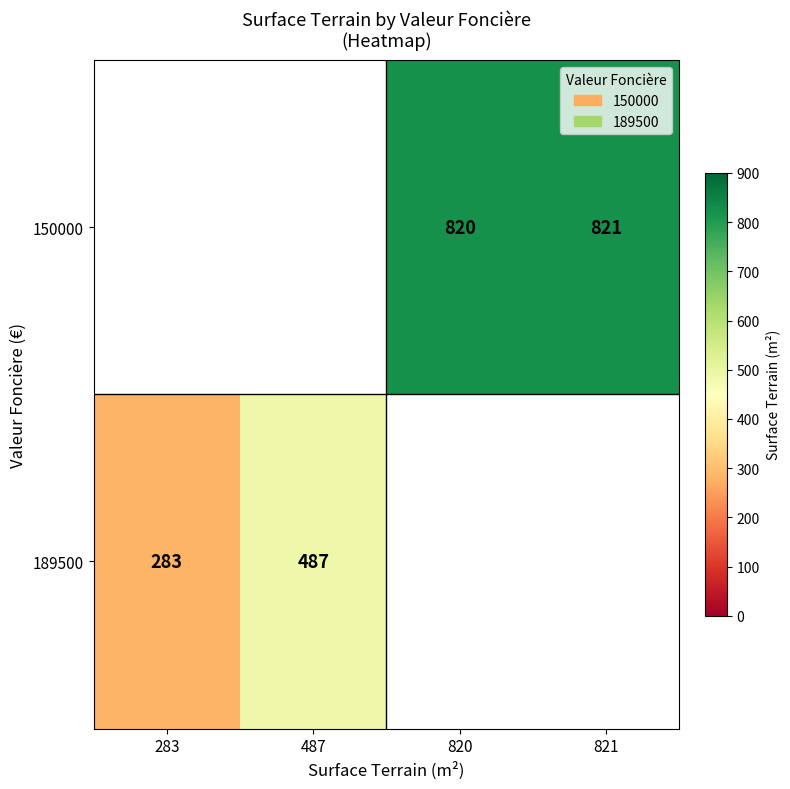

True or false: 189500 has a value of 323 at 487.

False